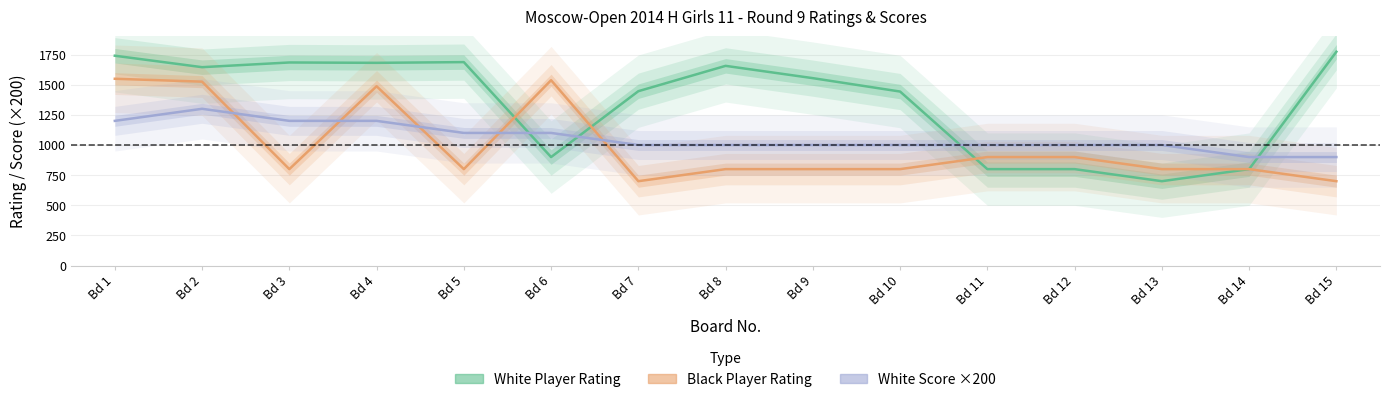

Which series has the widest spread of values?

White Player Rating